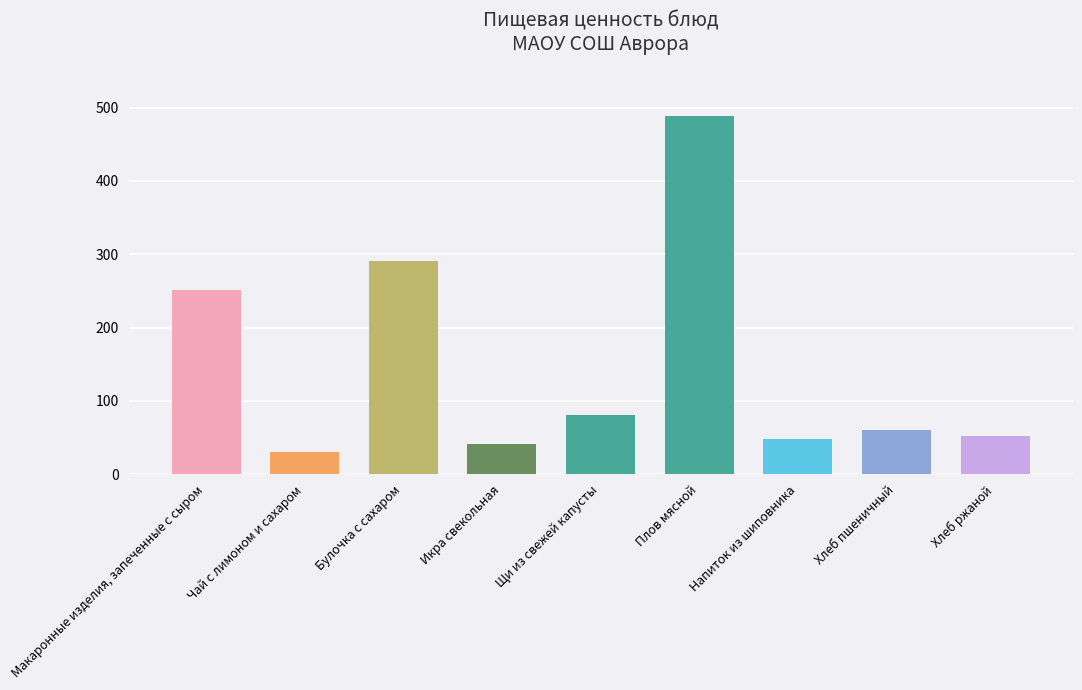

What is the value of the 6th bar from the left?

489.2